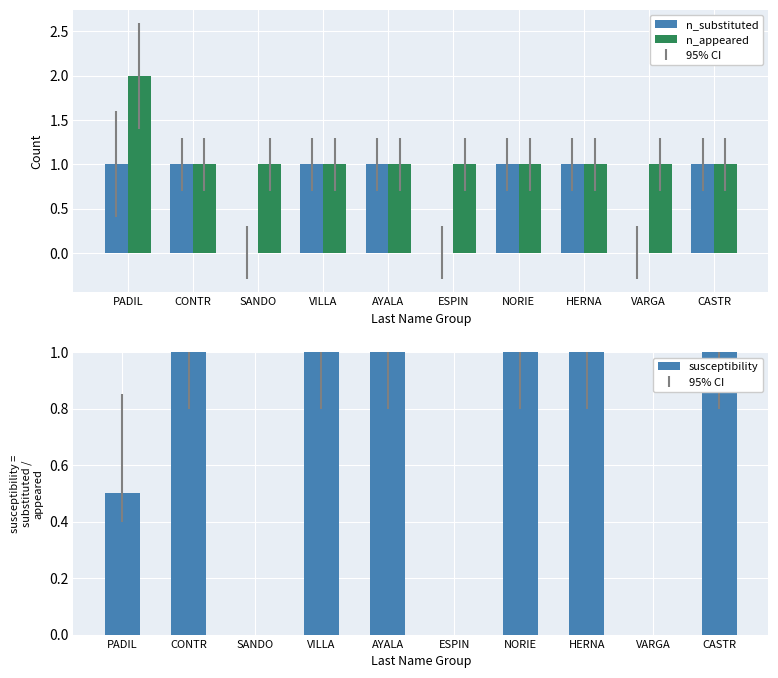

What is the label of the 3rd bar from the right?

HERNA